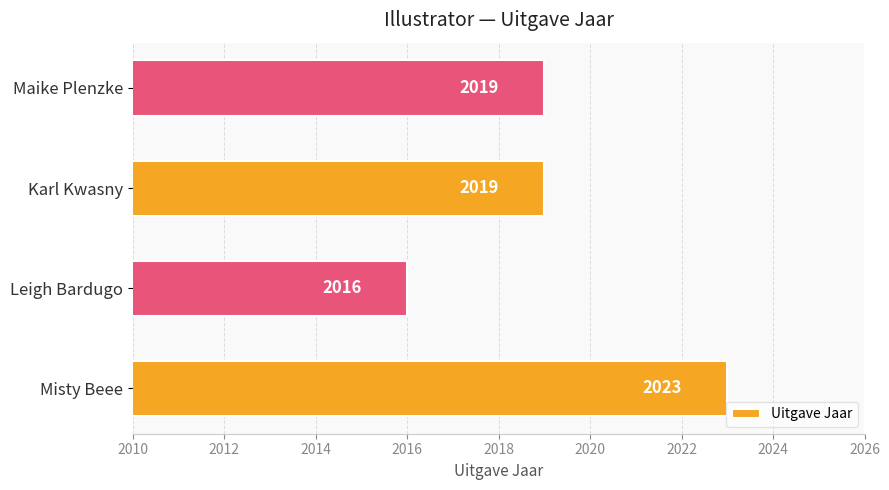

Approximately how many times larger is the value at Misty Beee compared to Leigh Bardugo?

1.0